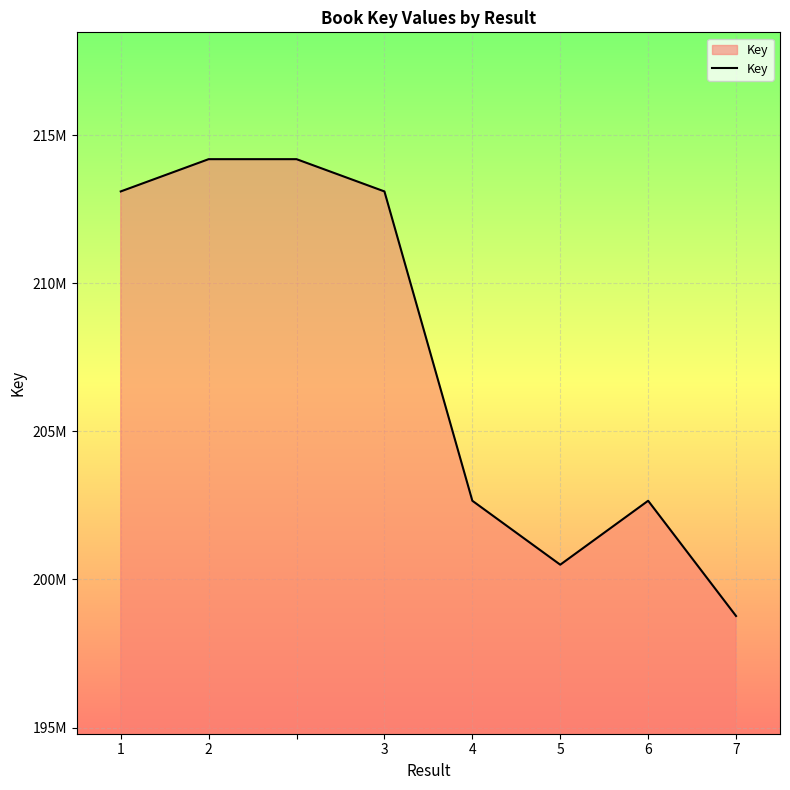

How many interior local valleys (lower than both neighbors) does the data have?

1